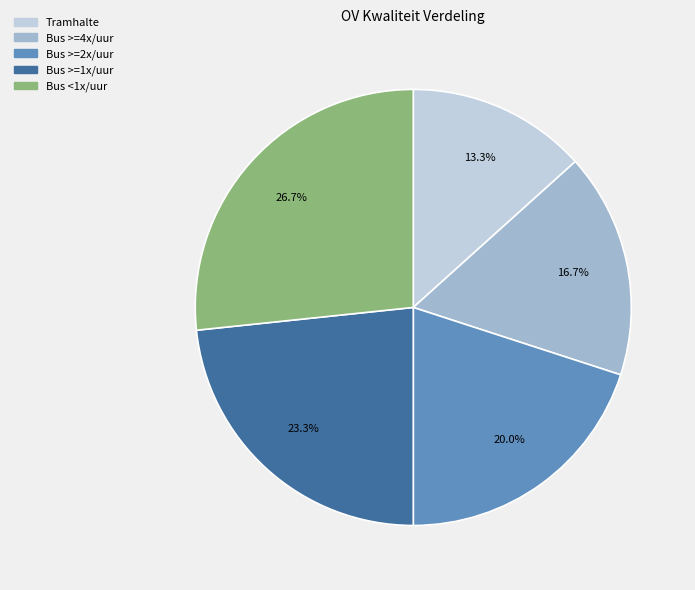

Is there a majority slice in this chart?

No